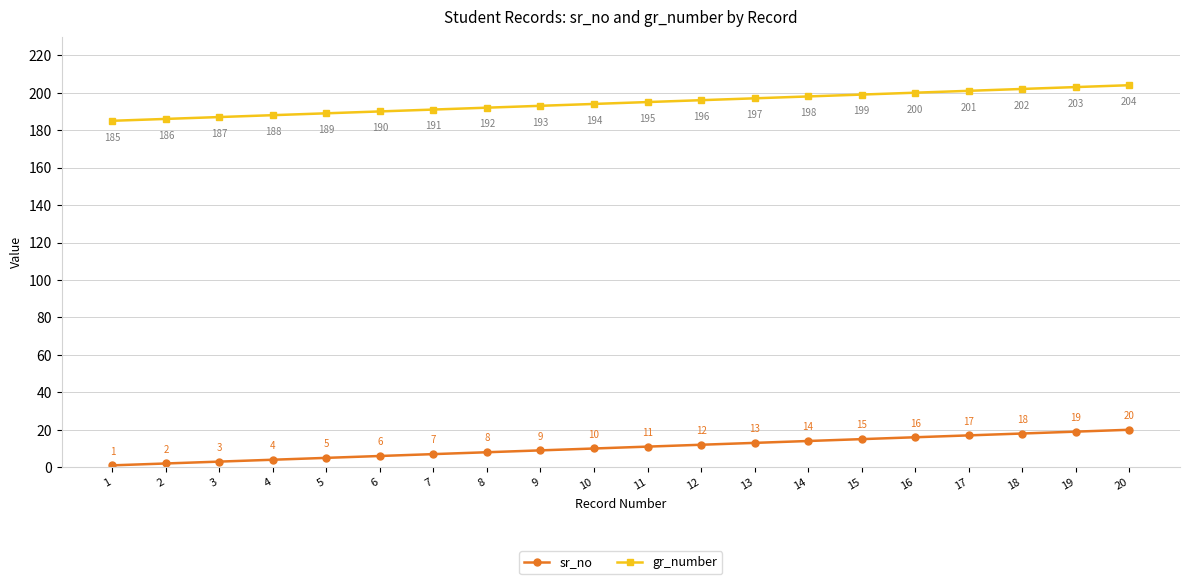

How many values in the gr_number series are below 195?

10